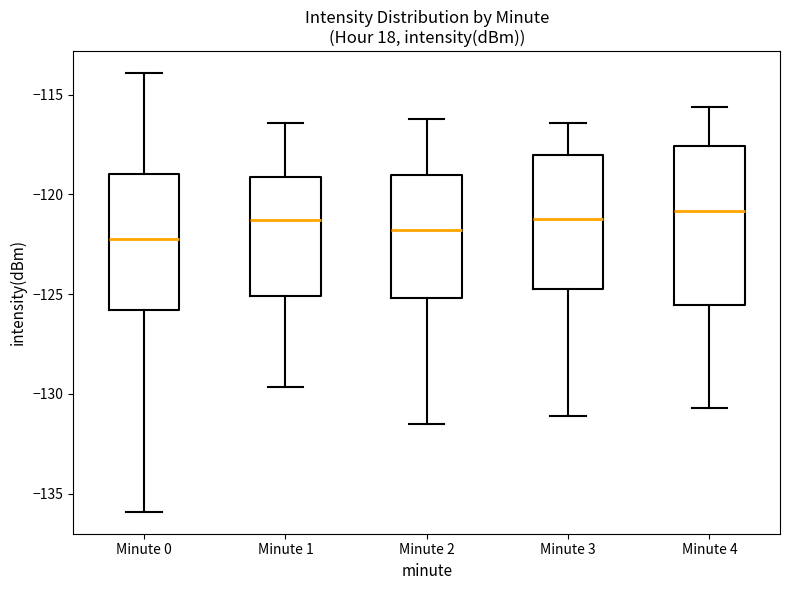

Reading left to right, read every box against the y-axis: the position of its median line, the range the box covers, and the ends of its whiskers. The values are not printed on the chart, so give them approximately, as read against the axis.

Minute 0: median -122.0, box -126.0 to -119.0, whiskers -136.0 to -114.0
Minute 1: median -121.5, box -125.0 to -119.0, whiskers -129.5 to -116.5
Minute 2: median -122.0, box -125.0 to -119.0, whiskers -131.5 to -116.0
Minute 3: median -121.0, box -124.5 to -118.0, whiskers -131.0 to -116.5
Minute 4: median -121.0, box -125.5 to -117.5, whiskers -130.5 to -115.5